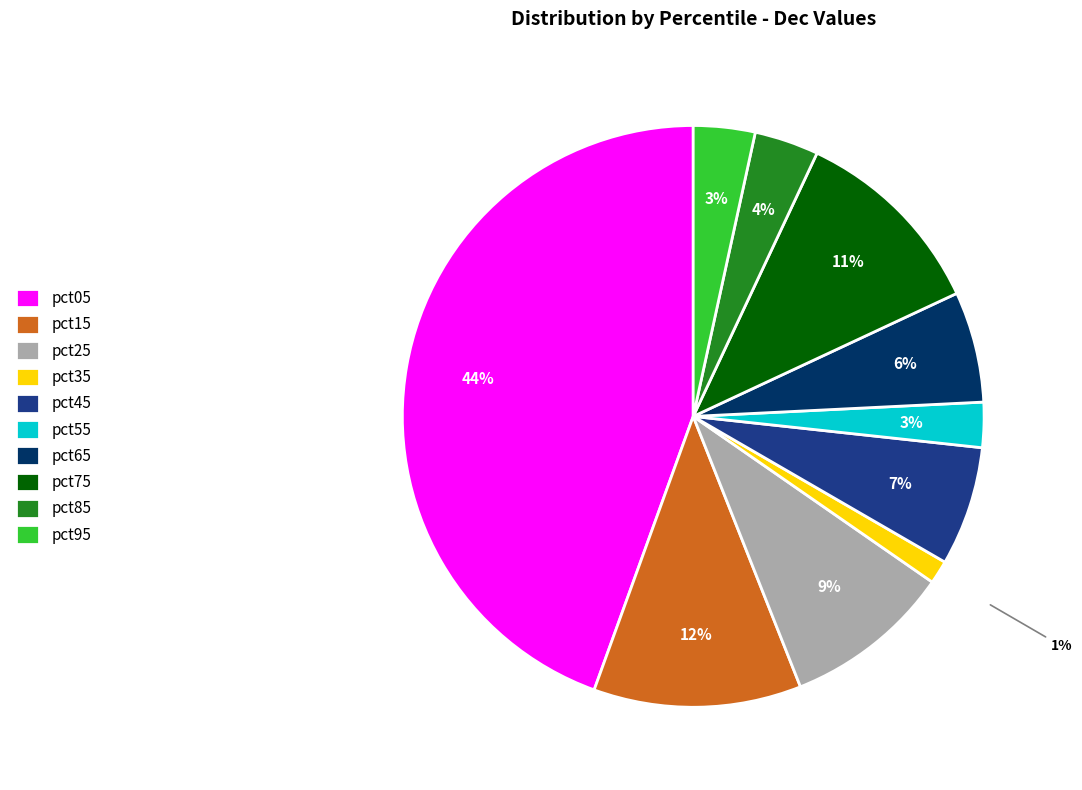

To the nearest percent, what is the average slice percentage?

10%